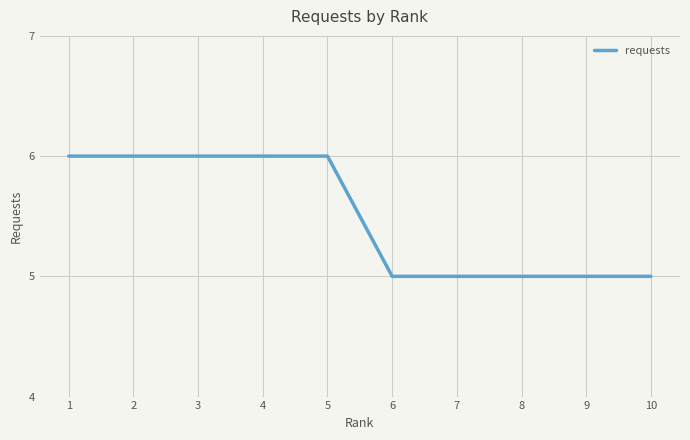

How many lines are shown in the chart?

1